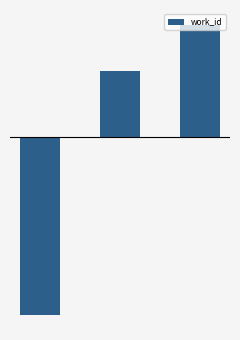

Are the bars horizontal?

No